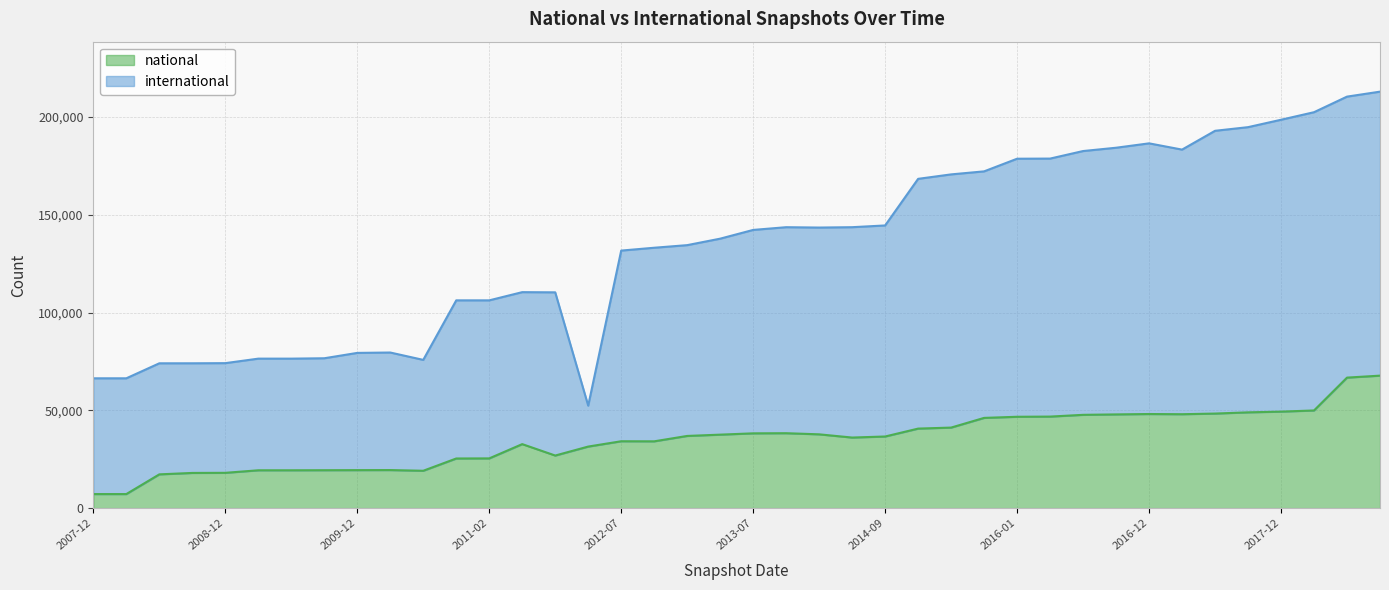

Which series has the largest range (max minus min)?

international